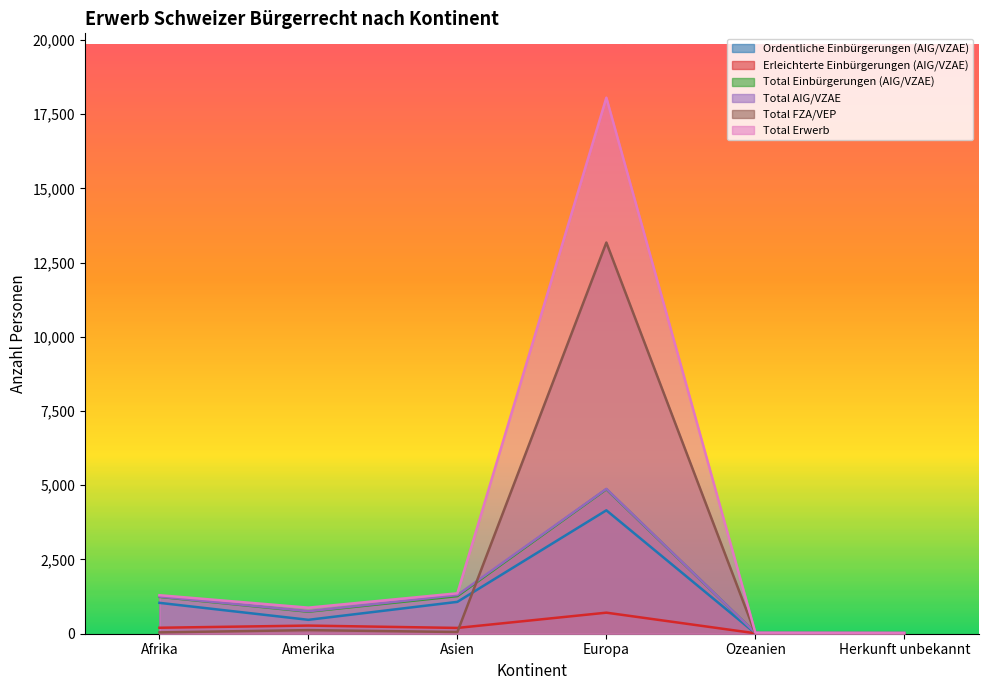

Reading left to right, list all the values displayed in this chart.

Ordentliche Einbürgerungen (AIG/VZAE): Afrika=1040	Amerika=468	Asien=1073	Europa=4156	Ozeanien=14	Herkunft unbekannt=12
Erleichterte Einbürgerungen (AIG/VZAE): Afrika=201	Amerika=274	Asien=195	Europa=709	Ozeanien=15	Herkunft unbekannt=6
Total Einbürgerungen (AIG/VZAE): Afrika=1241	Amerika=742	Asien=1268	Europa=4865	Ozeanien=29	Herkunft unbekannt=22
Total AIG/VZAE: Afrika=1252	Amerika=757	Asien=1303	Europa=4879	Ozeanien=29	Herkunft unbekannt=26
Total FZA/VEP: Afrika=45	Amerika=121	Asien=58	Europa=13174	Ozeanien=6	Herkunft unbekannt=2
Total Erwerb: Afrika=1297	Amerika=878	Asien=1361	Europa=18053	Ozeanien=35	Herkunft unbekannt=28